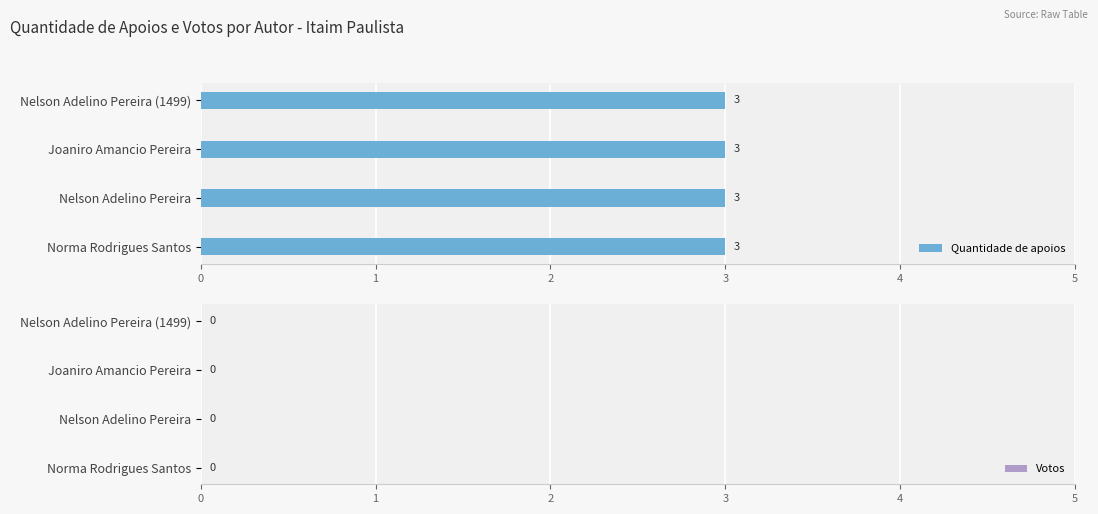

What is the value of the Quantidade de apoios bar at the 3rd from the left?

3